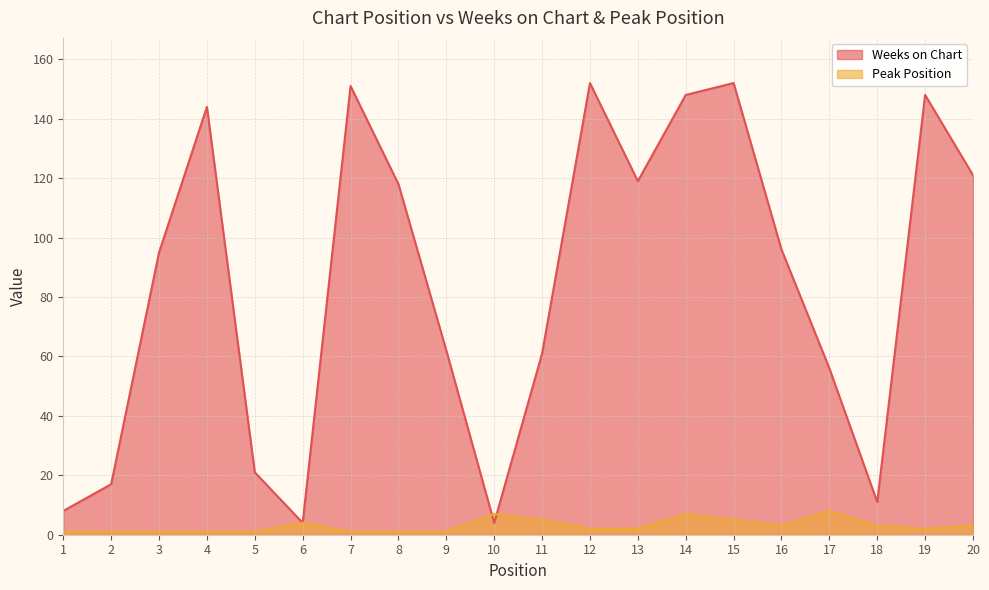

Which series has the largest range (max minus min)?

Weeks on Chart